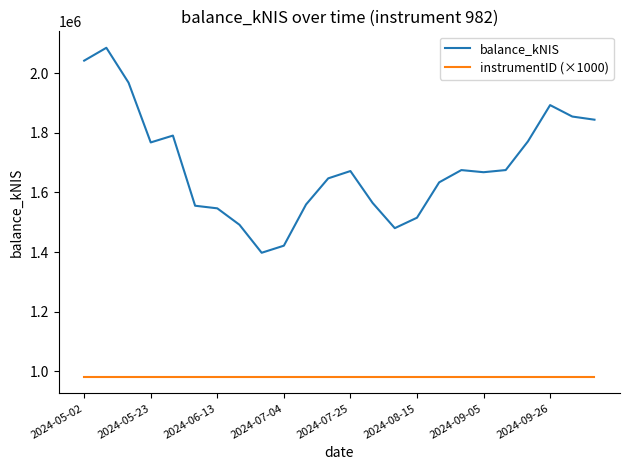

True or false: instrumentID (×1000) and balance_kNIS intersect in this chart.

False